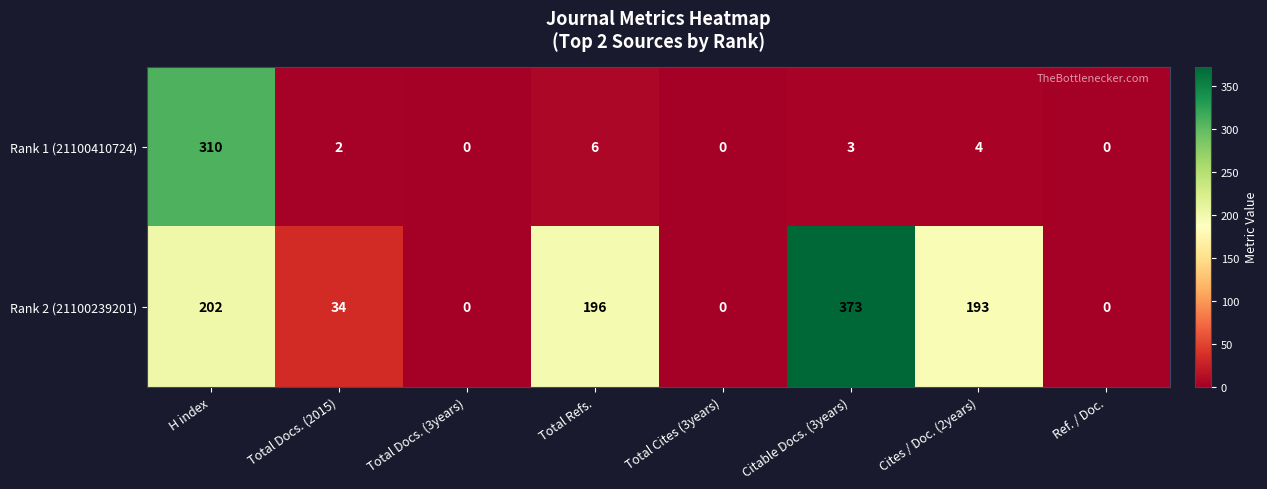

Reading left to right, extract all data points from this chart.

Rank 1 (21100410724): 310	2	0	6	0	3	4	0
Rank 2 (21100239201): 202	34	0	196	0	373	193	0